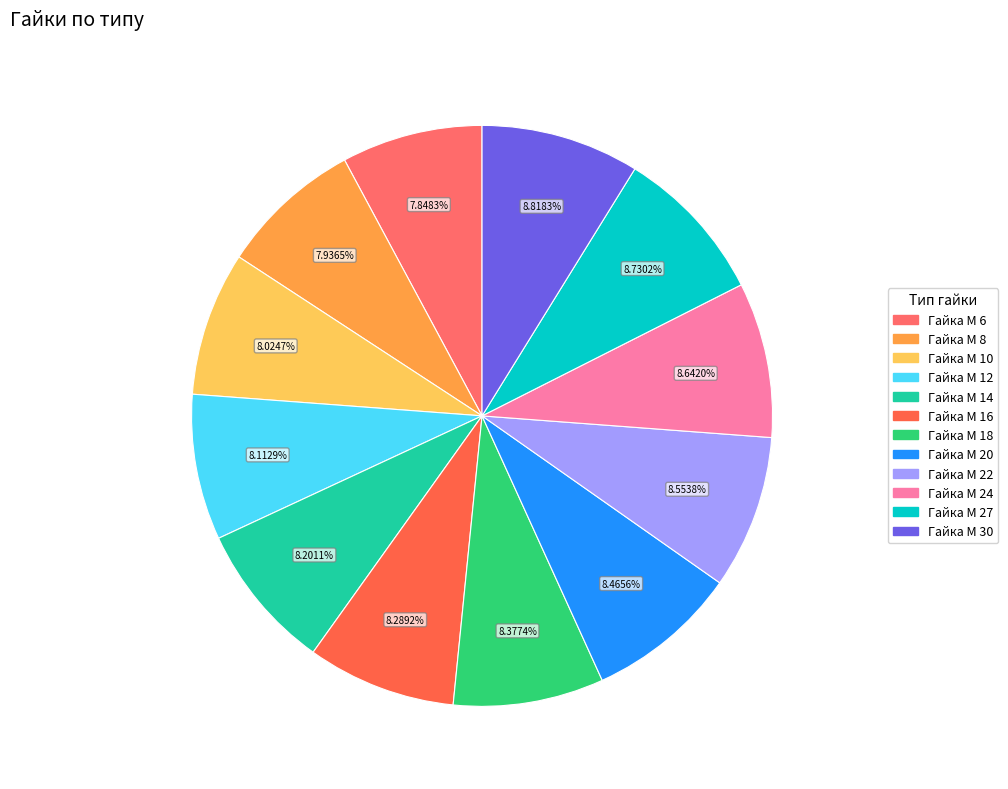

What percentage is NOT represented by Гайка М 30?

91.2%